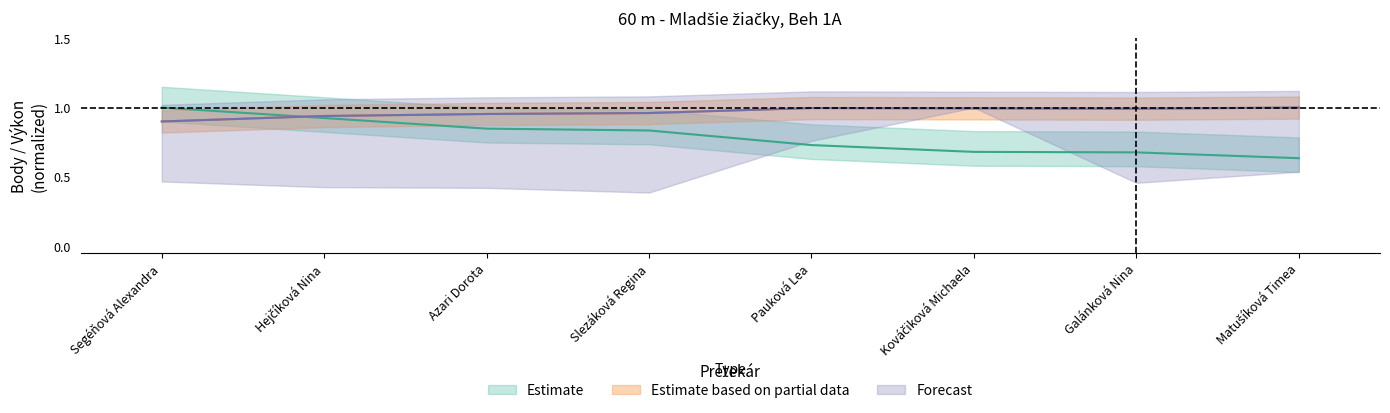

Which series has the largest total across all categories?

PB_scaled